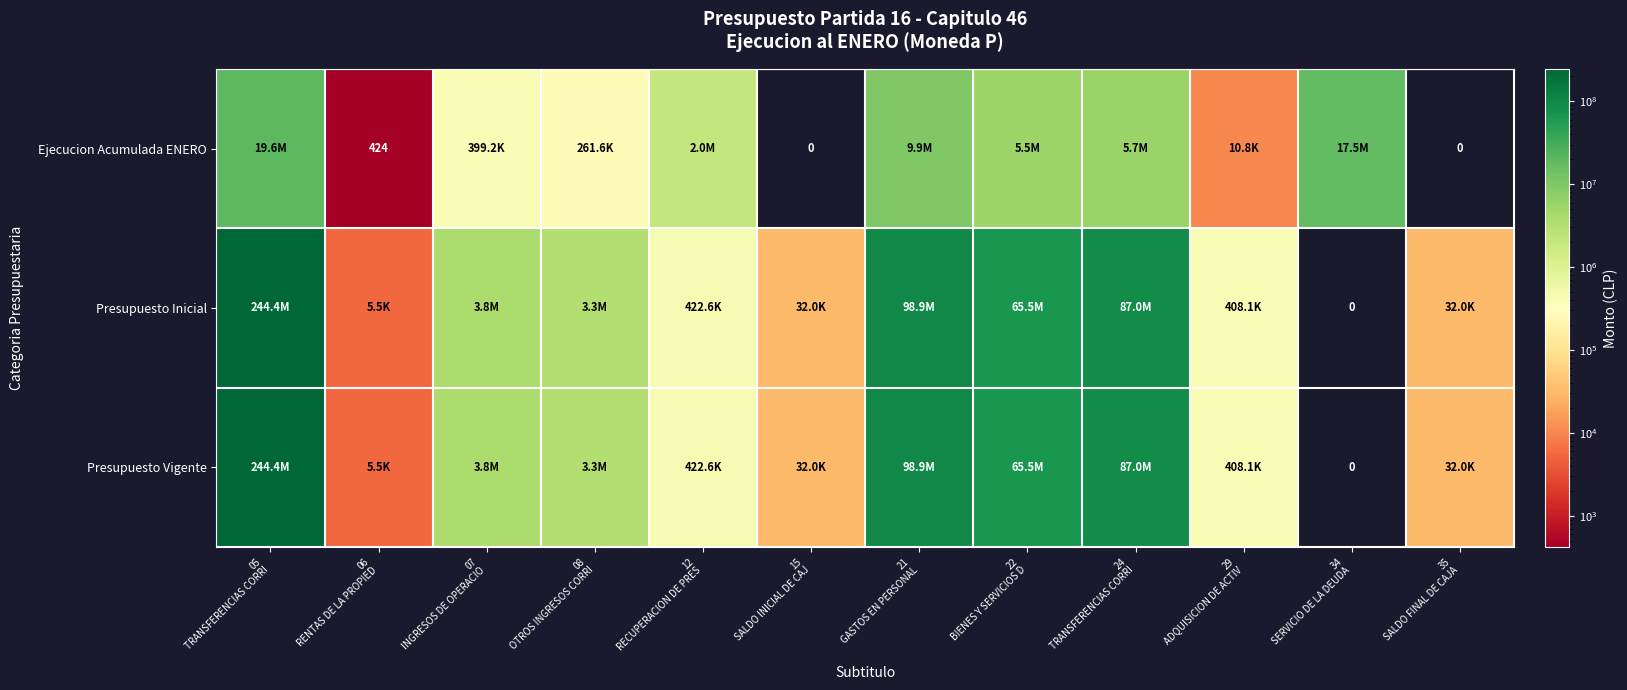

What is the sum of the Presupuesto Vigente values at 22 BIENES Y SERVICIOS D and 15 SALDO INICIAL DE CAJ?

65536995